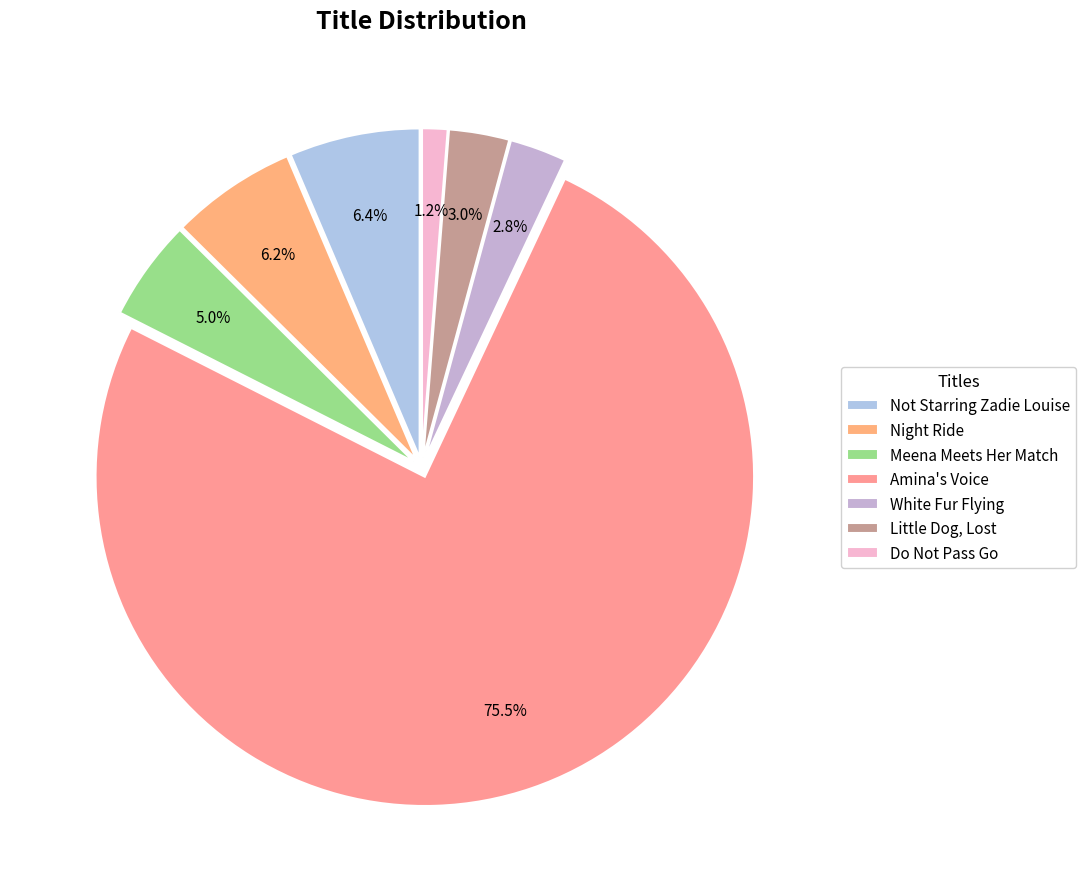

What percentage is the Not Starring Zadie Louise slice, to the nearest percent?

6%